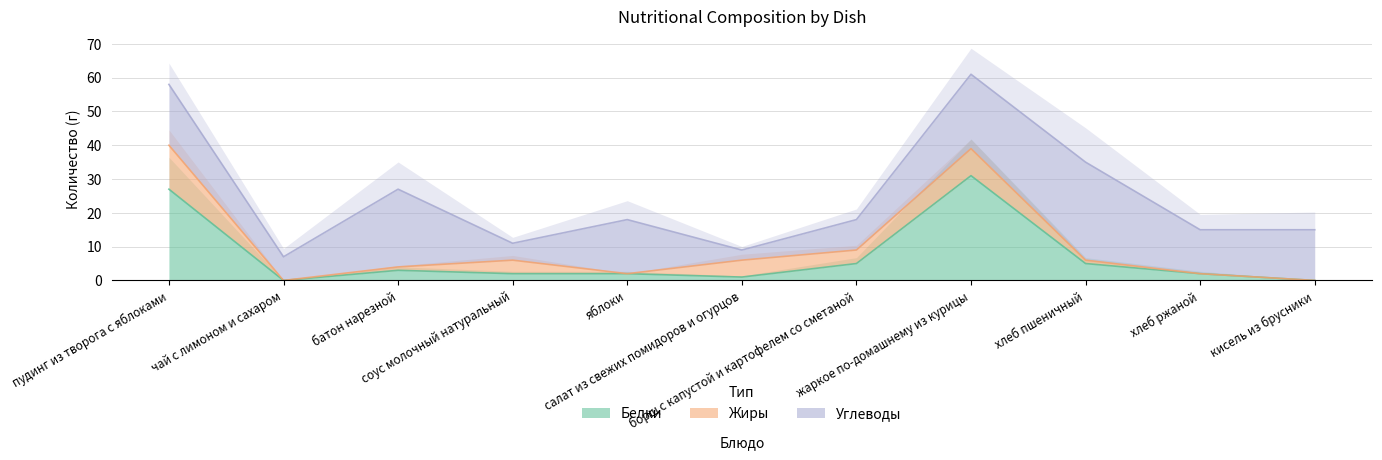

How many data points does each series have?

11